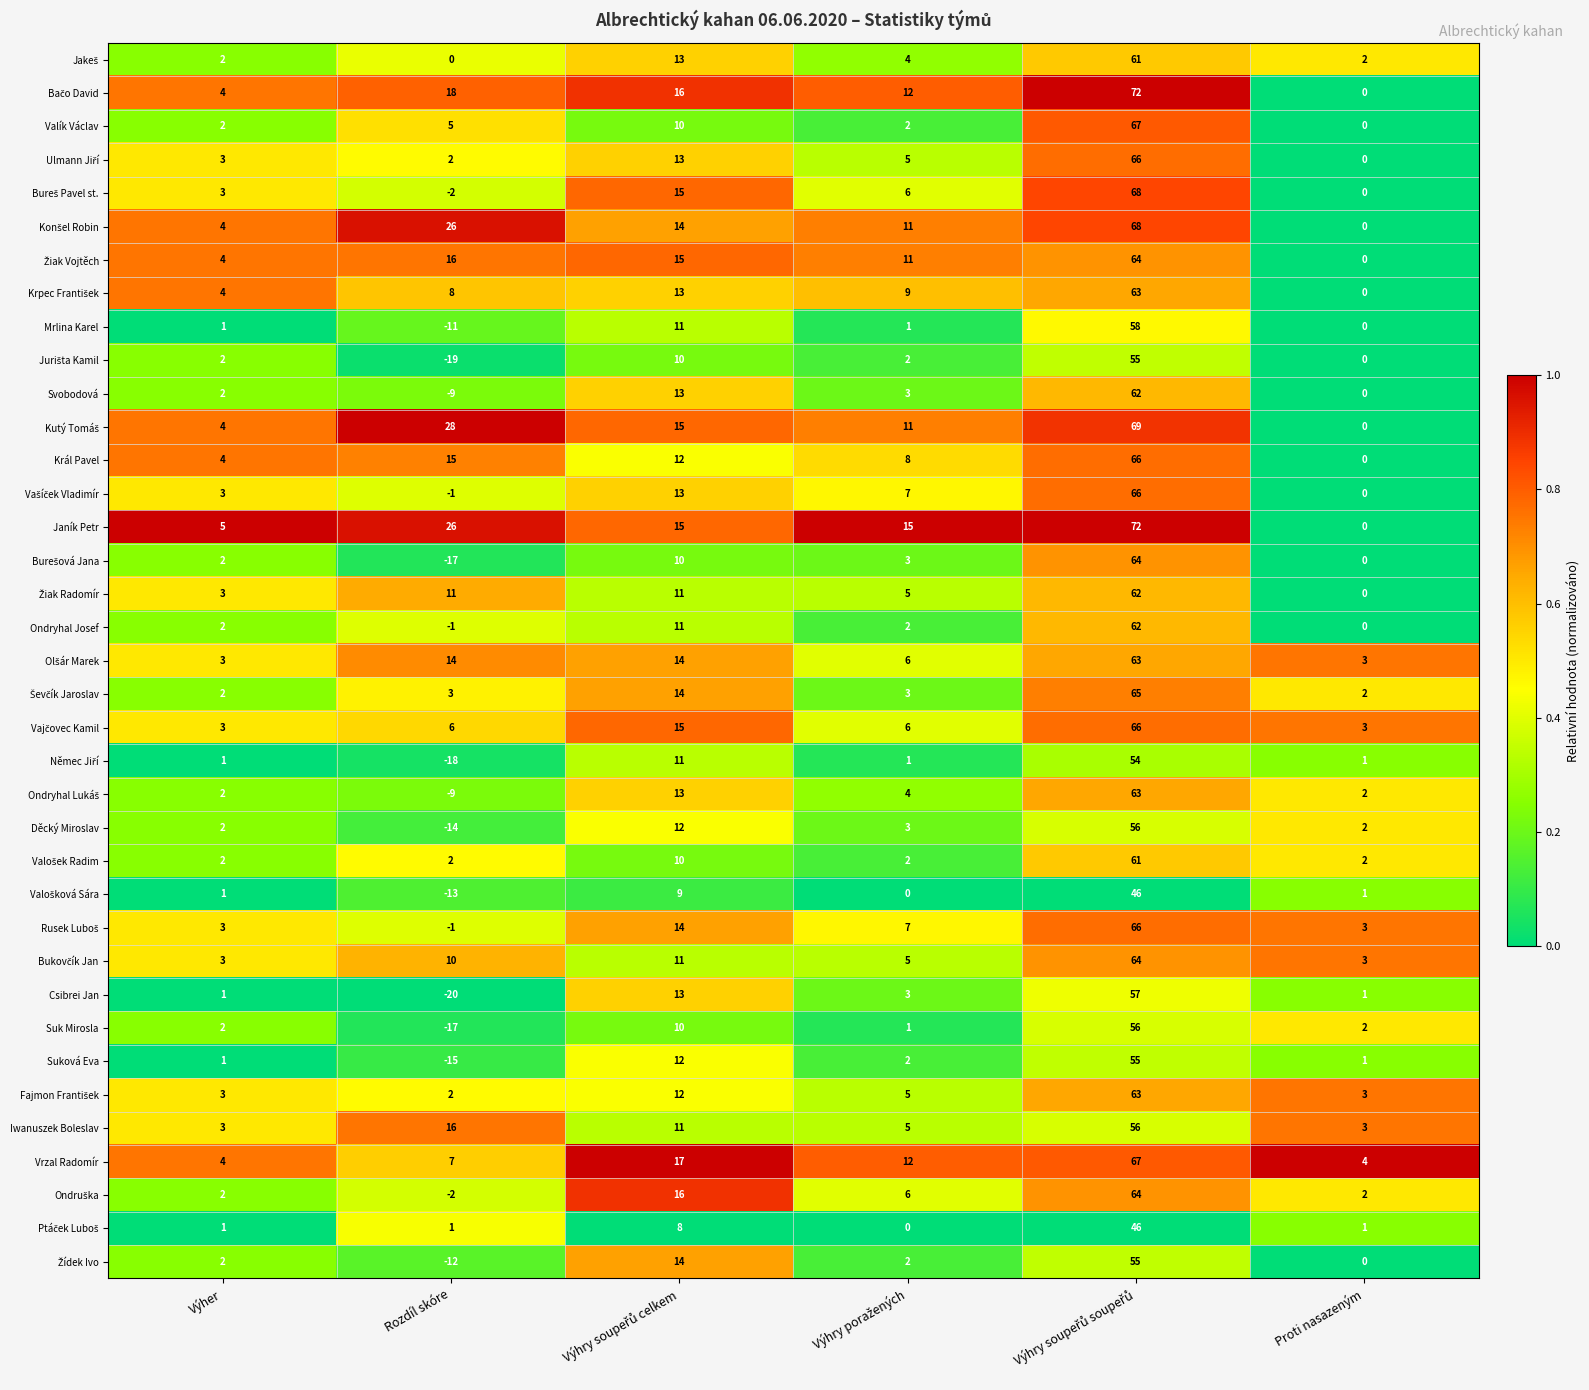

What is the greatest value displayed?

72